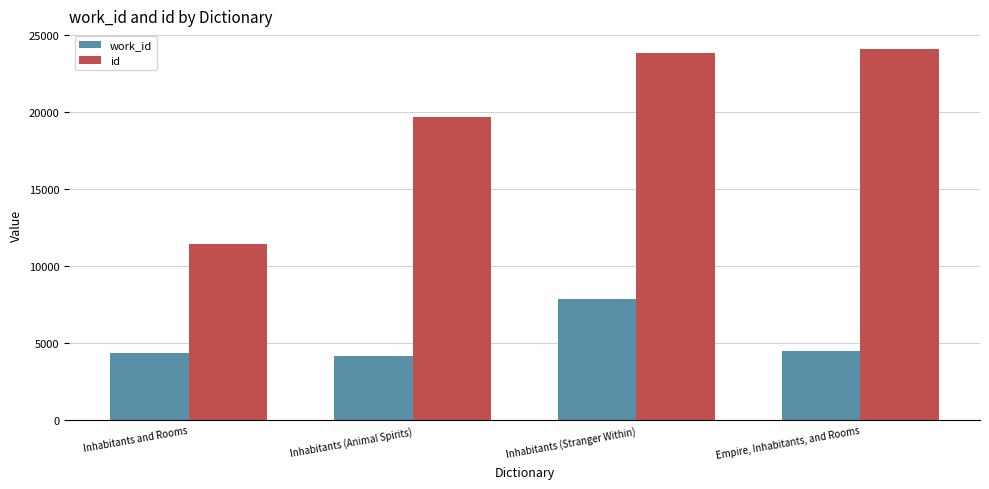

What is the difference between the highest and lowest values at Inhabitants (Stranger Within)?

15914